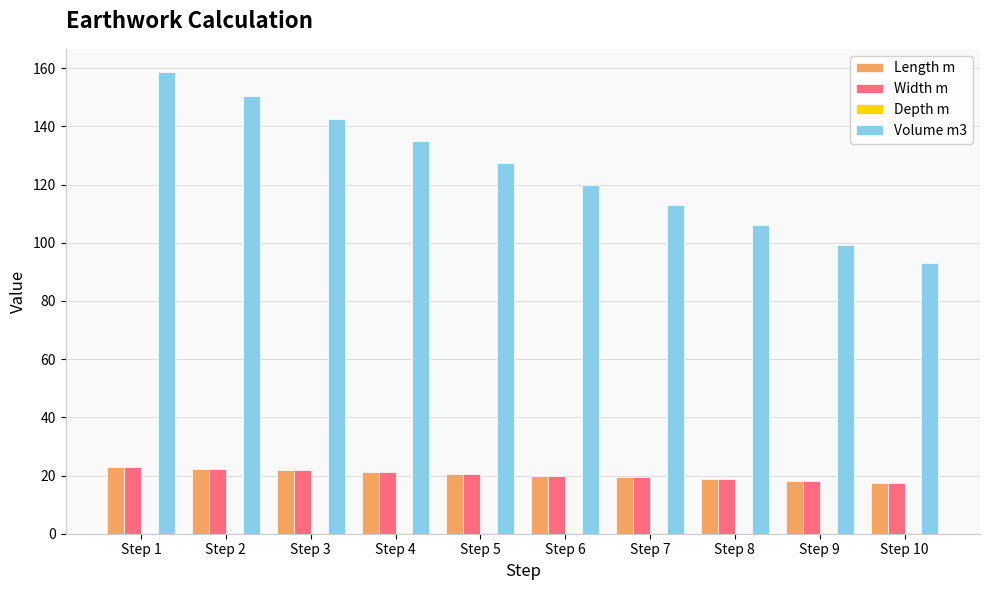

Is it true that Volume m3 equals 84.8 at Step 3?

False